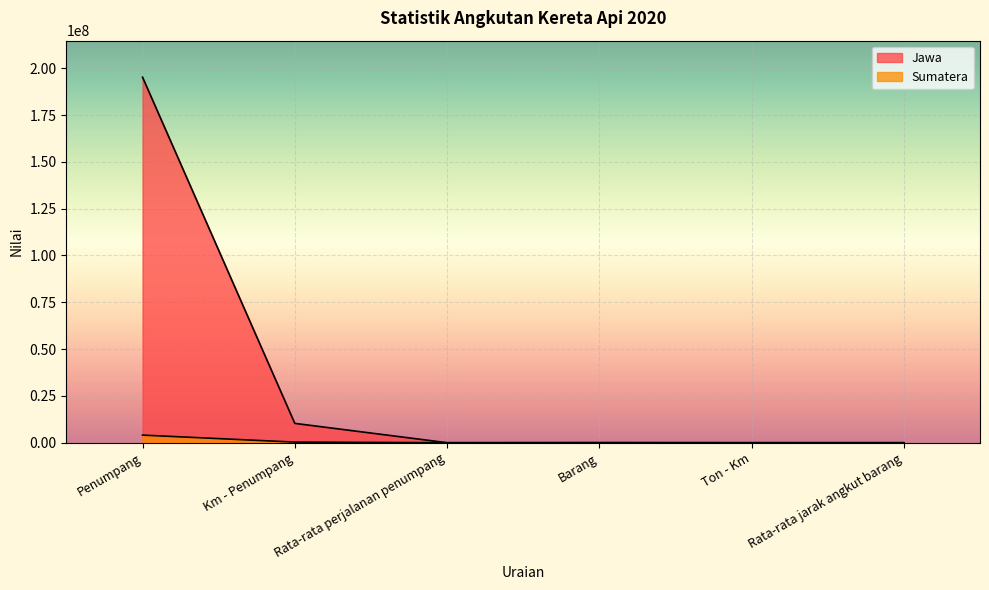

How many intersections are there between Sumatera and Jawa?

2